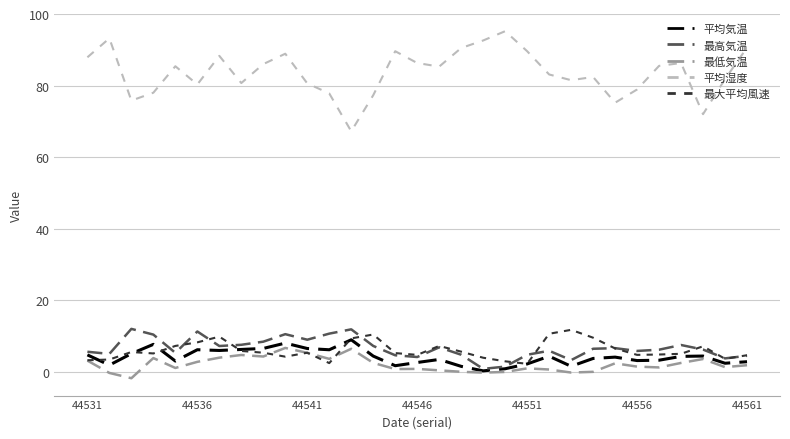

What is the maximum value for 平均湿度?

95.2